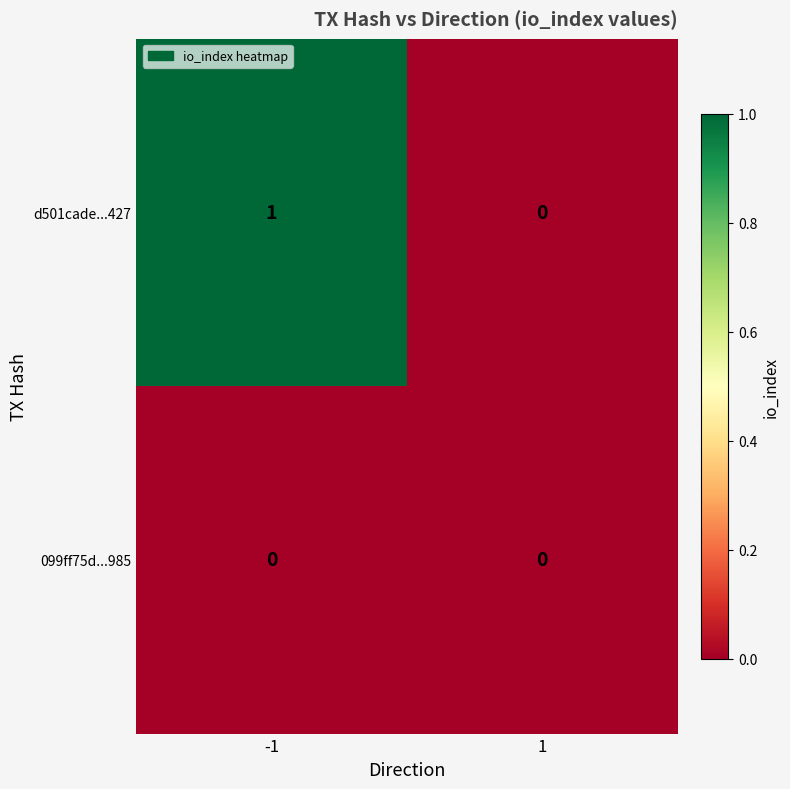

The d501cade...427 series shows 1 at -1. True or false?

True